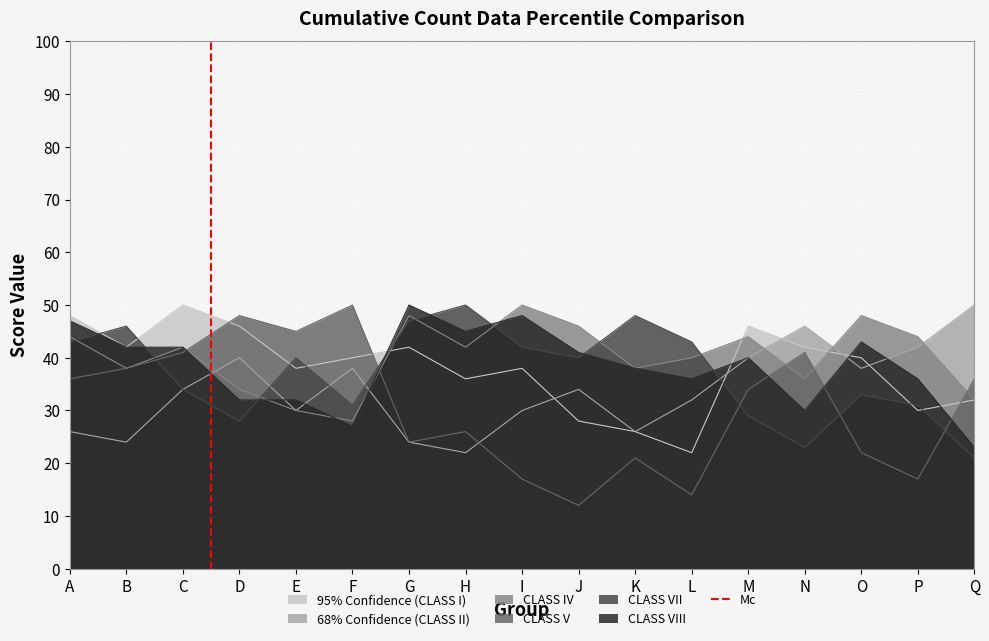

Is the value of CLASS V at E greater than the value of CLASS VII at I?

Yes